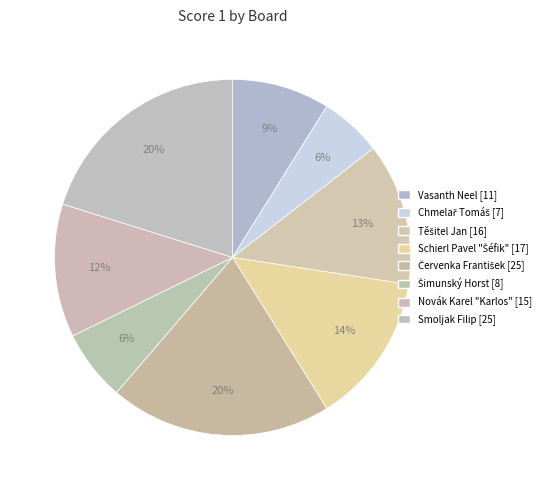

Count the number of slices in the pie.

8